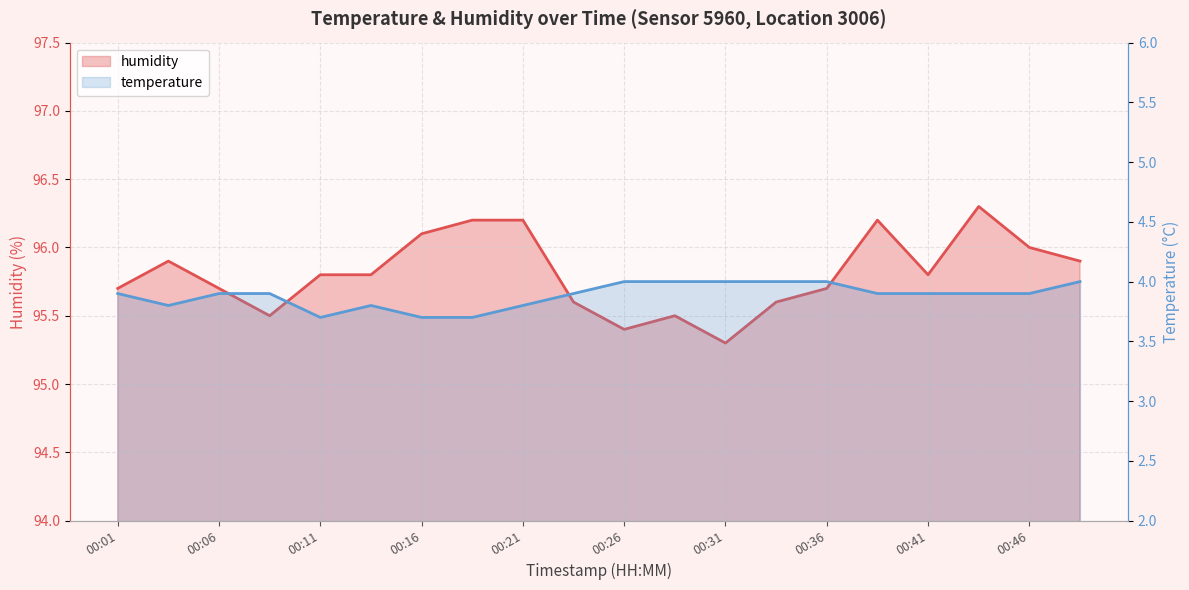

What is the total value across all series at 00:48?

99.9